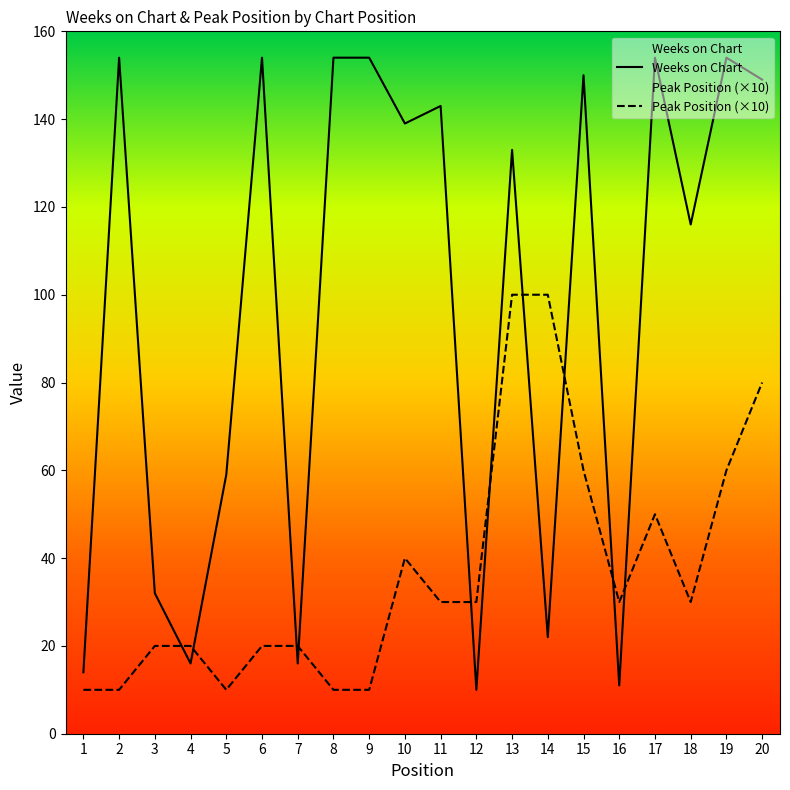

True or false: Weeks on Chart has more than 0 points higher than both neighbors.

True